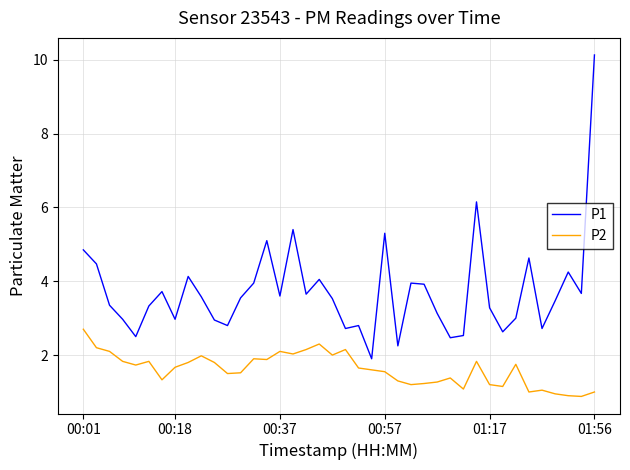

List the series in order of their peak value, lowest first.

P2, P1